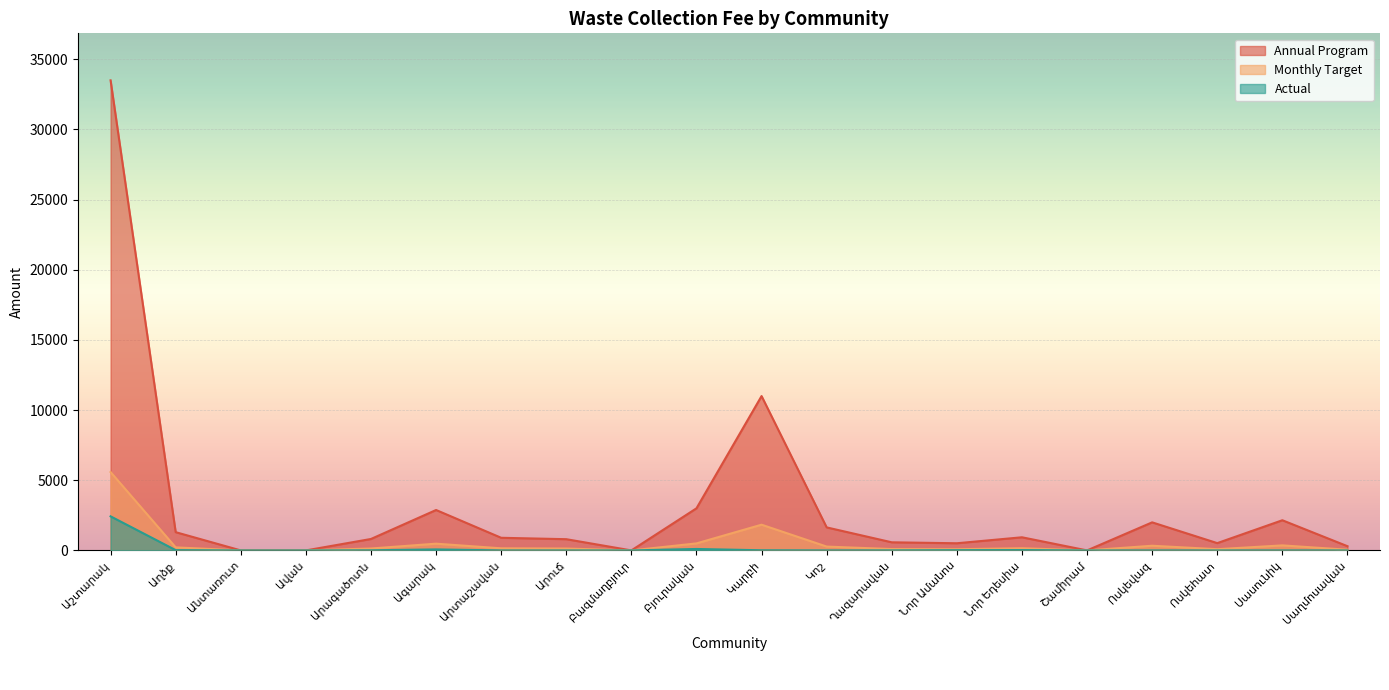

Where is Actual nearest to the value 1214?

Բյուրական